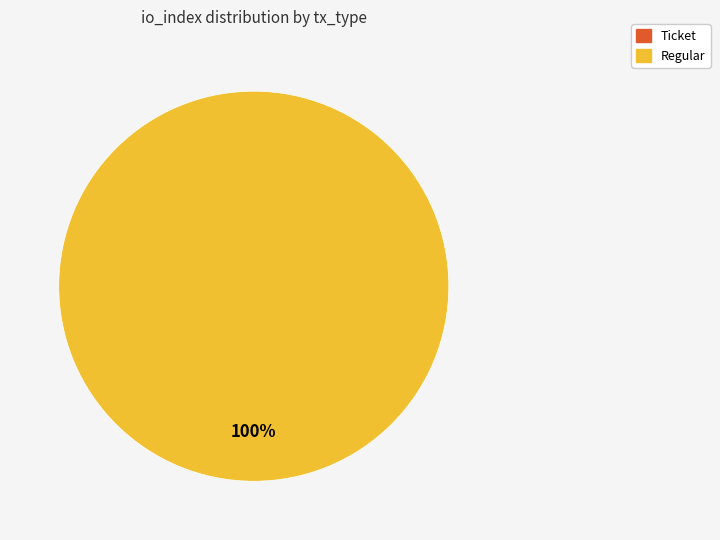

To the nearest percent, what is the average slice percentage?

50%